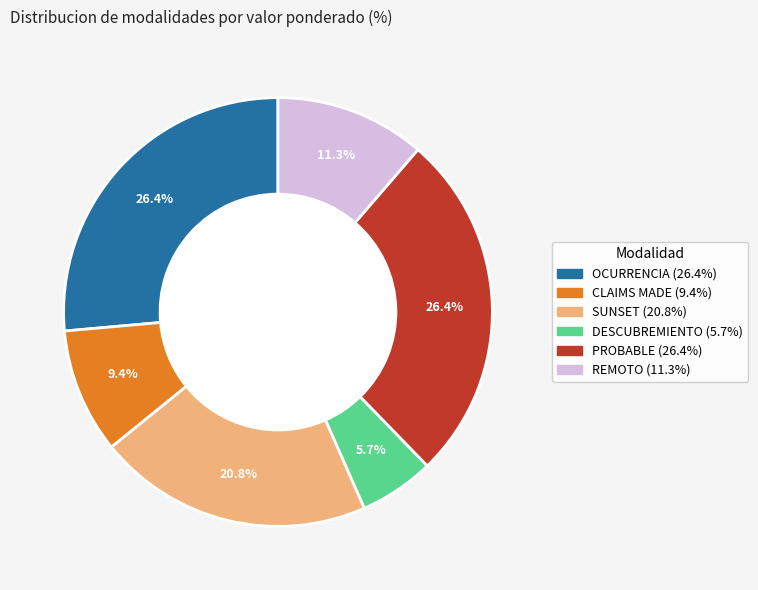

Is it true that DESCUBREMIENTO is 1% of the pie?

False